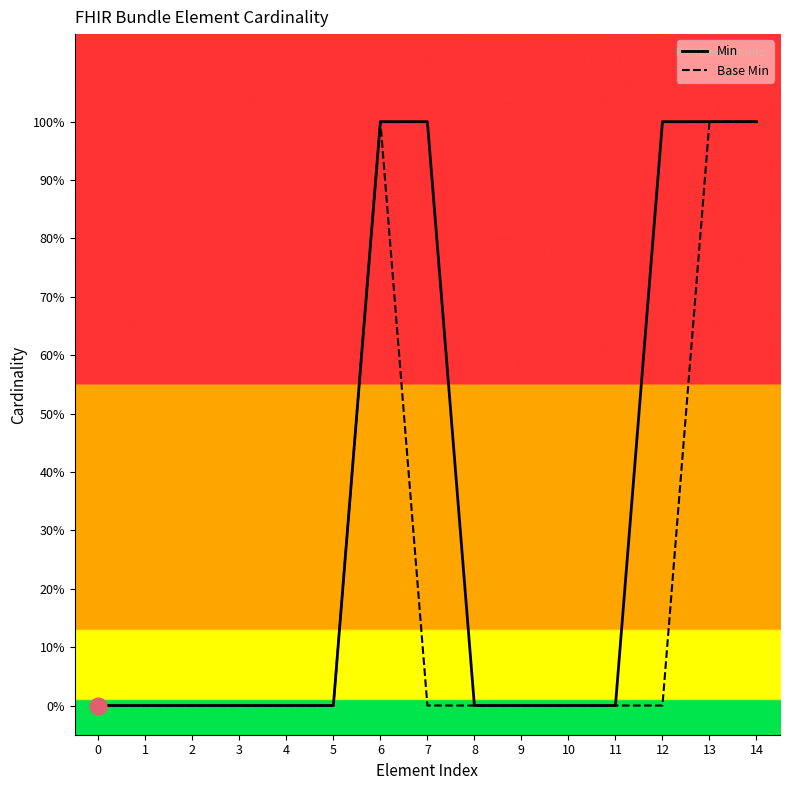

What is the difference between the Base Min values at 3 and 6?

1